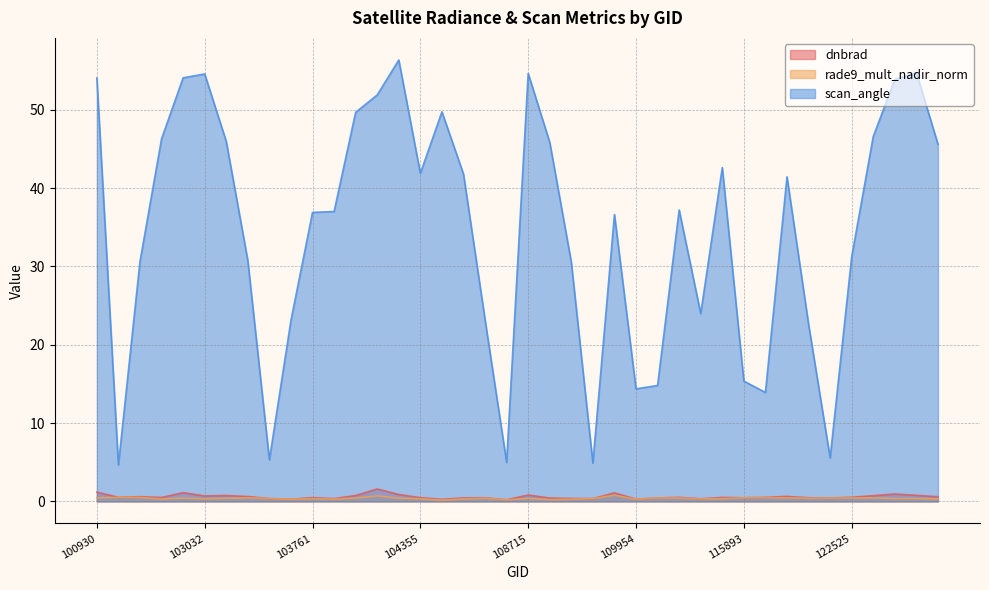

What is the highest value of the scan_angle series?

56.4